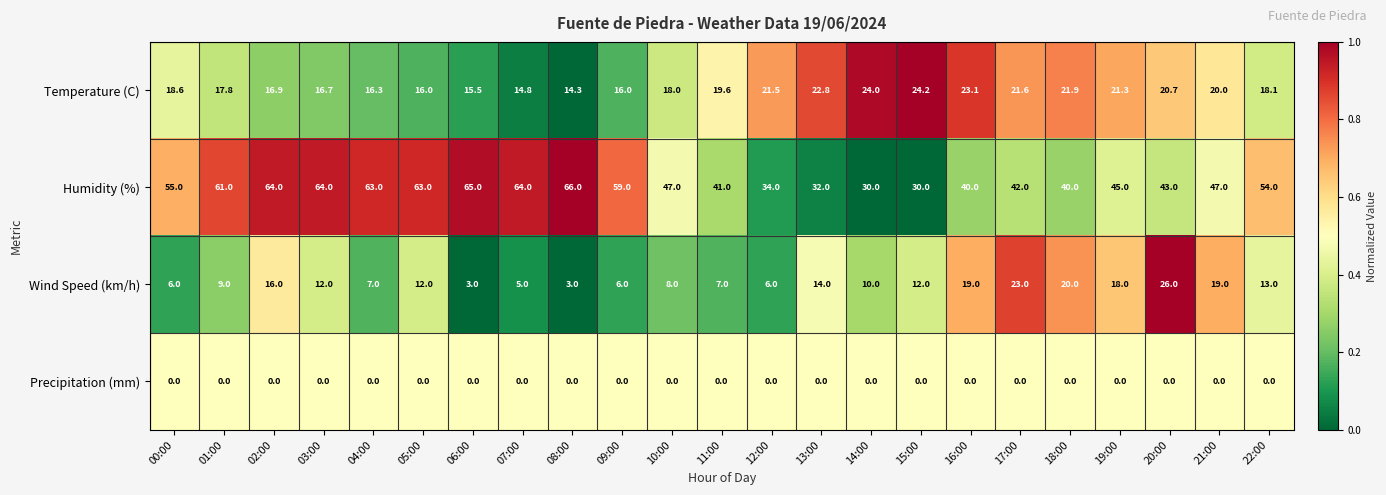

What is the total value across all series at 02:00?

96.9